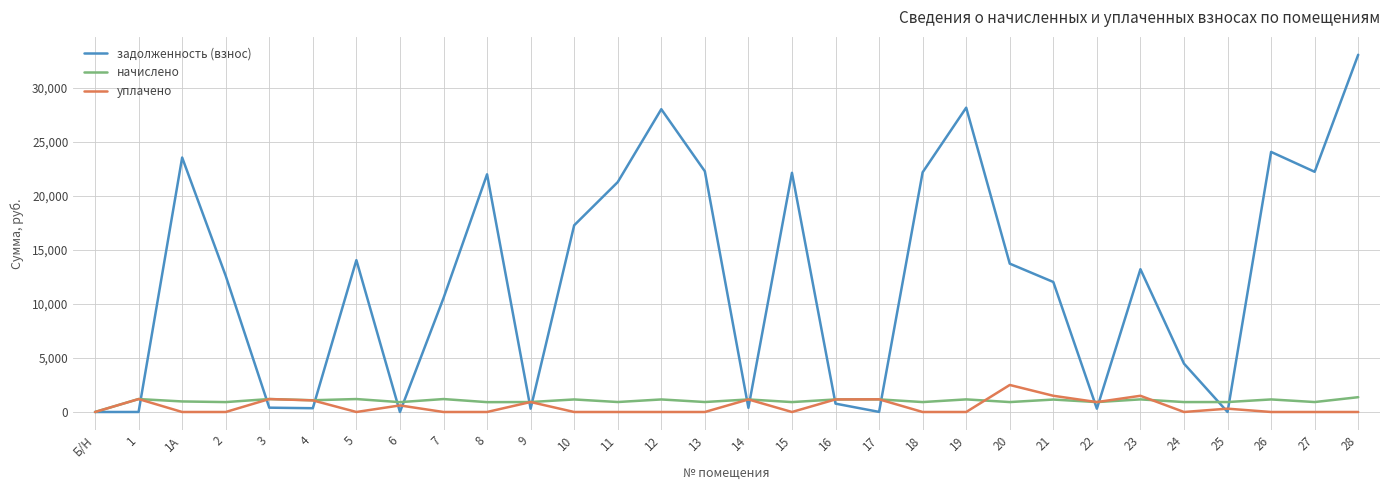

The value of начислено at 14 is 1160.2. True or false?

True